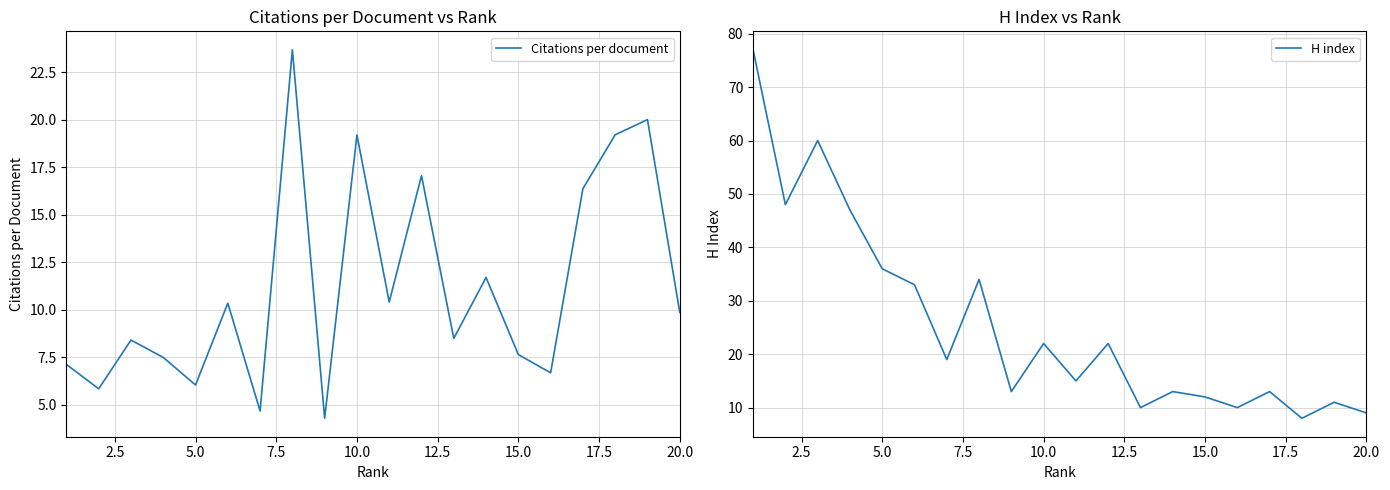

What is the highest value of the Citations per document series?

23.7